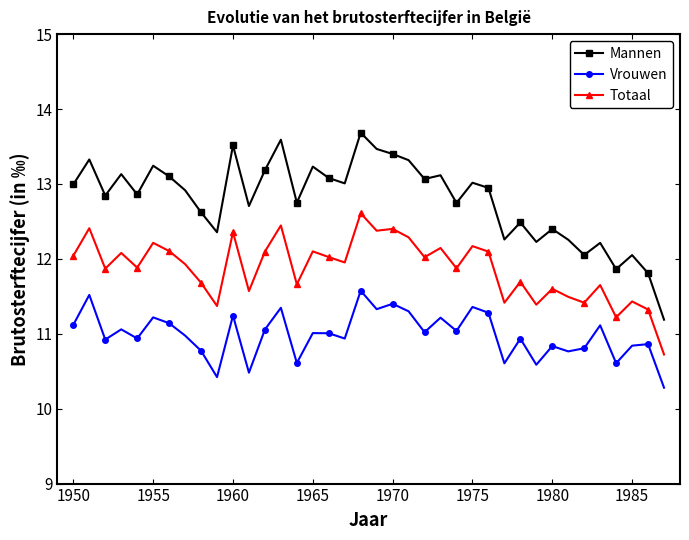

True or false: Mannen has more than 2 interior local peaks.

True